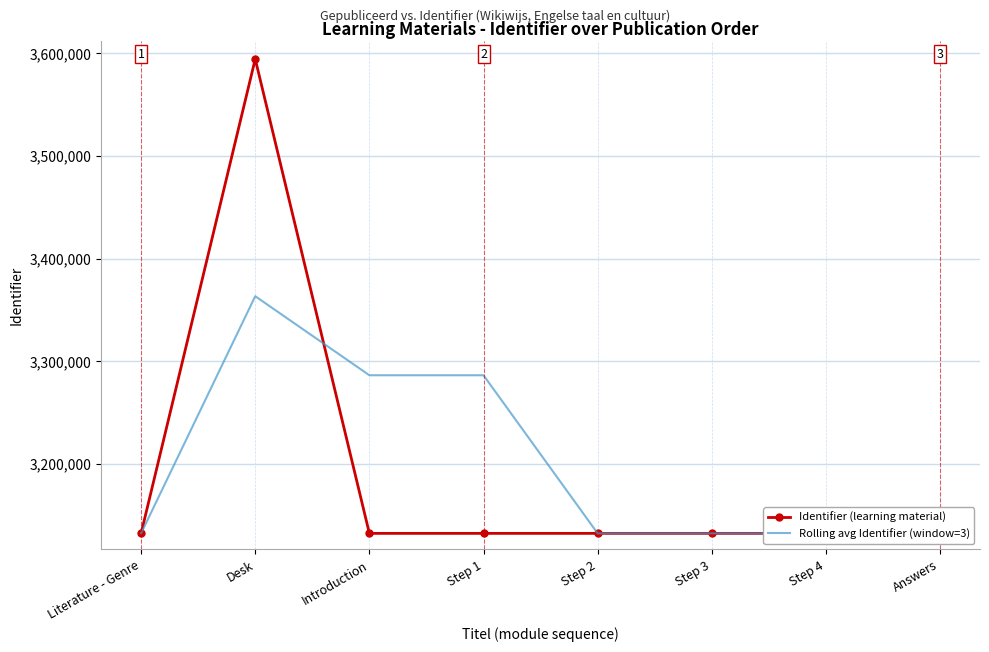

What is the sum of the Rolling avg Identifier (window=3) values at Step 3 and Step 4?

6264934.7